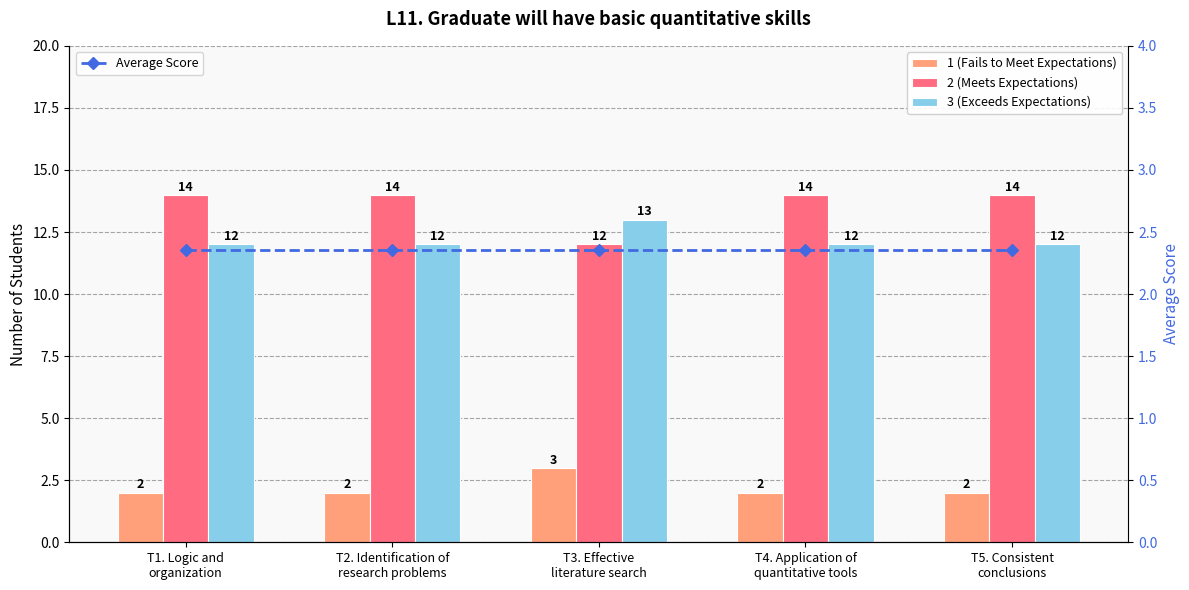

Which category has the lowest value in the 3 (Exceeds Expectations) series?

T1. Logic and
organization